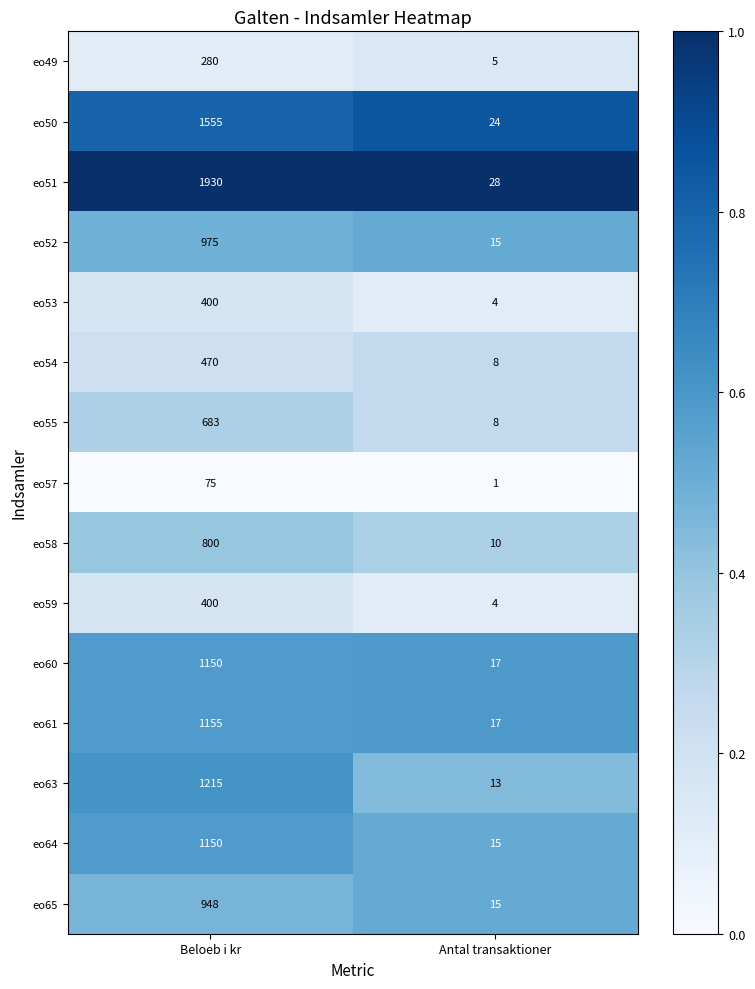

What is the difference between the maximum and minimum values in the eo60 series?

1133